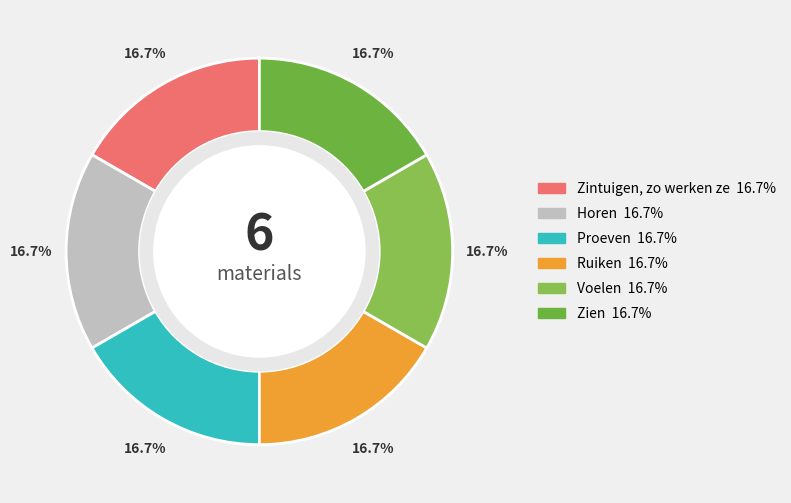

What percentage is the Voelen slice, to the nearest percent?

17%